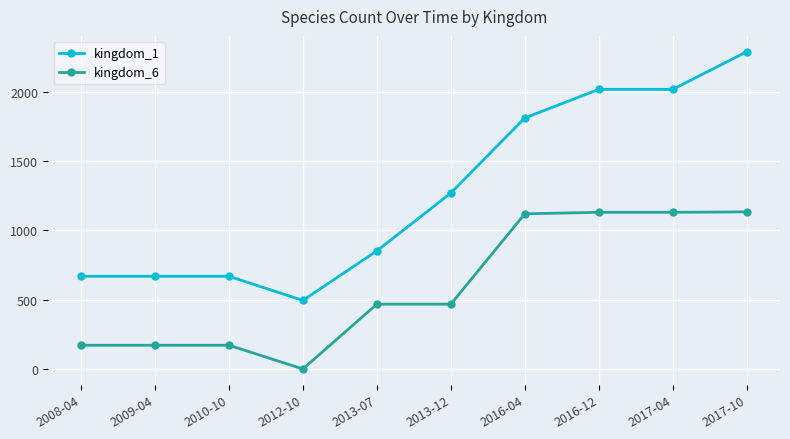

How many categories are shown in the chart?

10